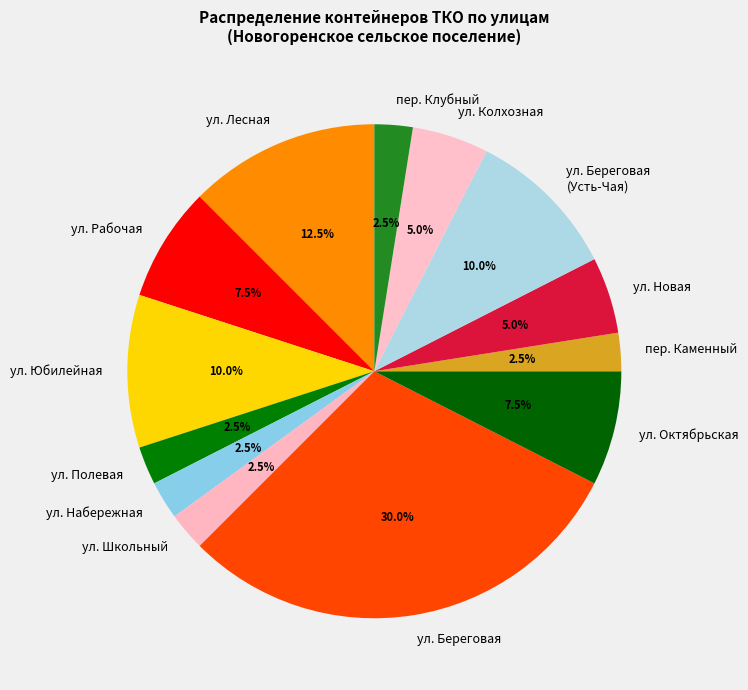

Combined, do ул. Новая and пер. Каменный account for over 50%?

No